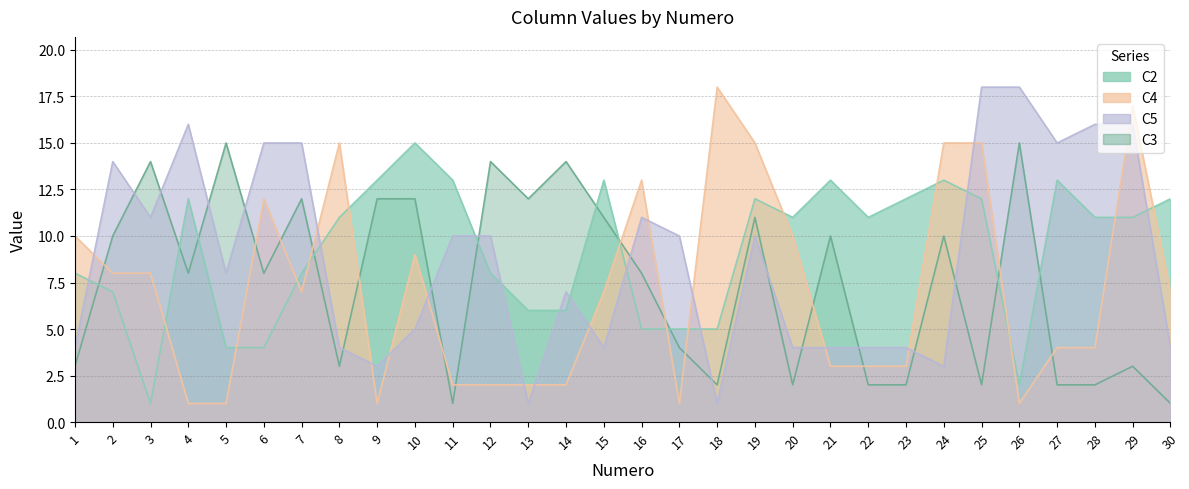

Which series has the largest total across all categories?

C2